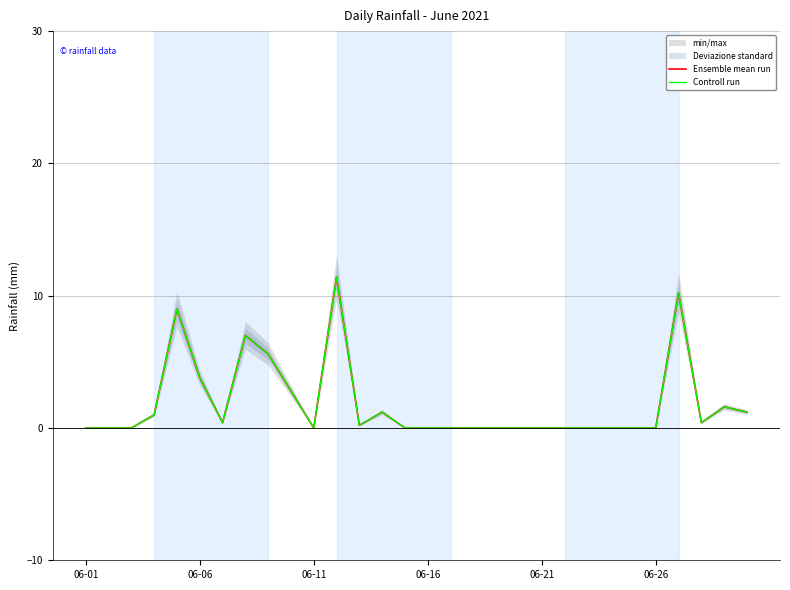

Which has a higher value, 21 or 8?

8